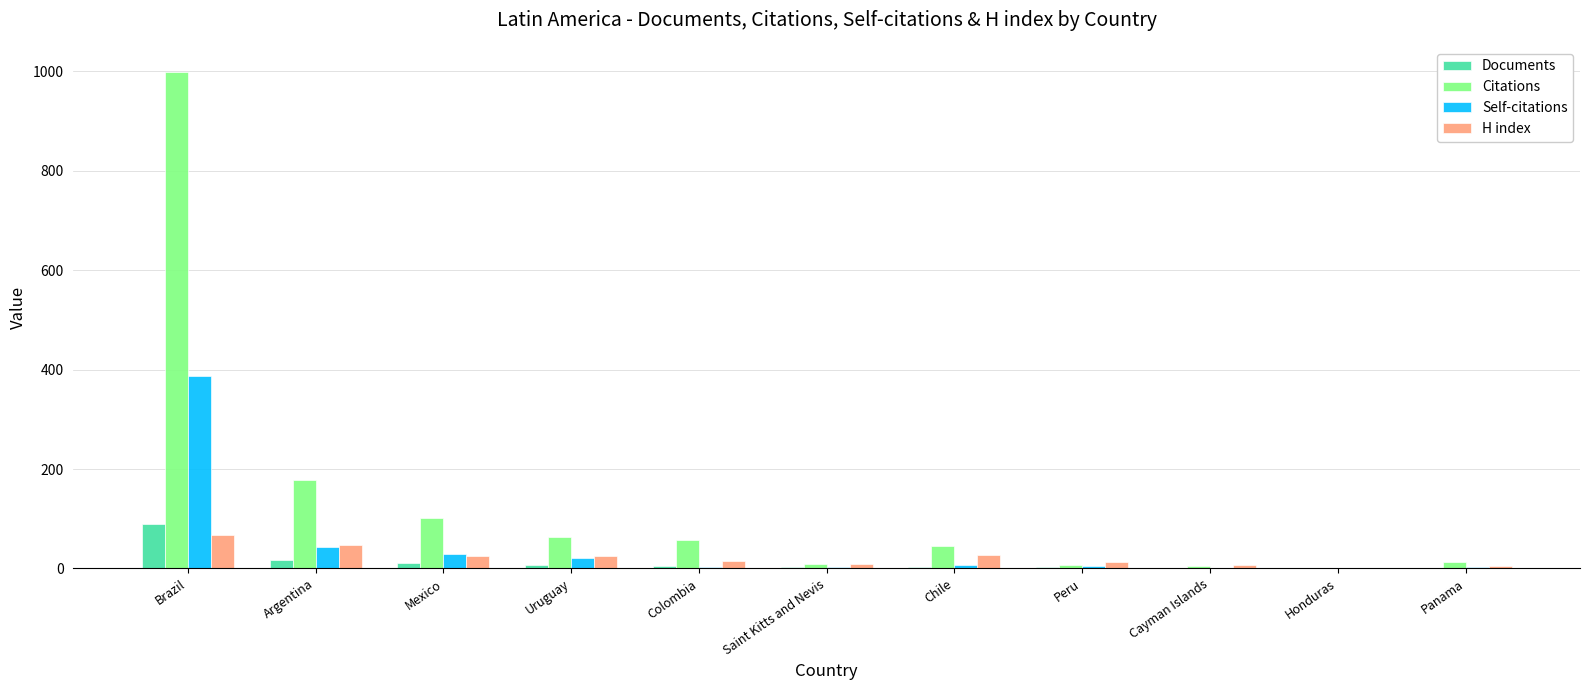

What is the spread (max minus min) of values at Panama?

11